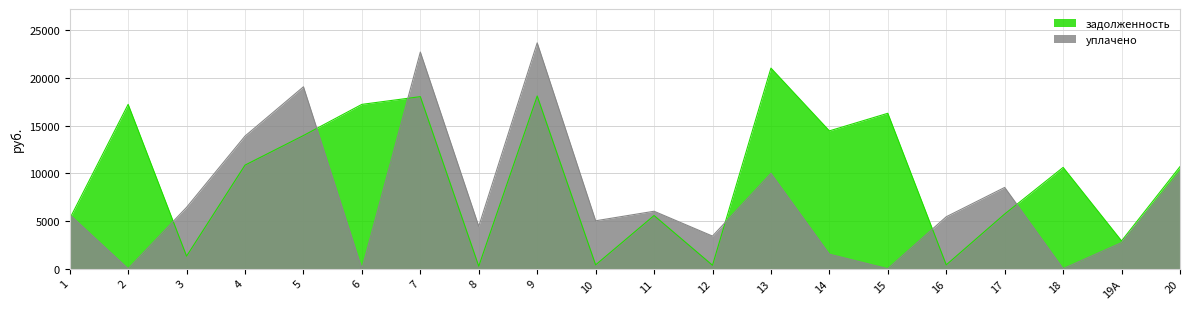

Reading left to right, what are all the values shown in this chart?

задолженность: 1=5234.9	2=17231.3	3=1314.9	4=10859.4	5=13963.9	6=17229.3	7=18038.7	8=260.0	9=18104.9	10=399.8	11=5573.9	12=358.6	13=21031.9	14=14449.8	15=16293.9	16=399.3	17=5732.6	18=10620.3	19А=2913.1	20=10704.1
уплачено: 1=5673.0	2=0.0	3=6431.0	4=13903.1	5=19072.0	6=0.0	7=22712.4	8=4438.8	9=23677.4	10=5021.8	11=6022.0	12=3418.0	13=10000.0	14=1524.0	15=0.0	16=5443.5	17=8518.8	18=0.0	19А=2733.9	20=10191.5